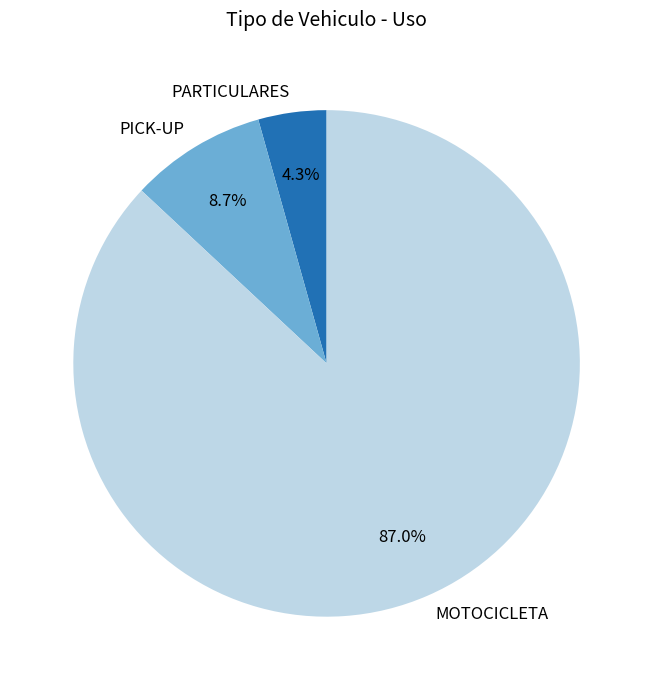

Count the number of slices in the pie.

3